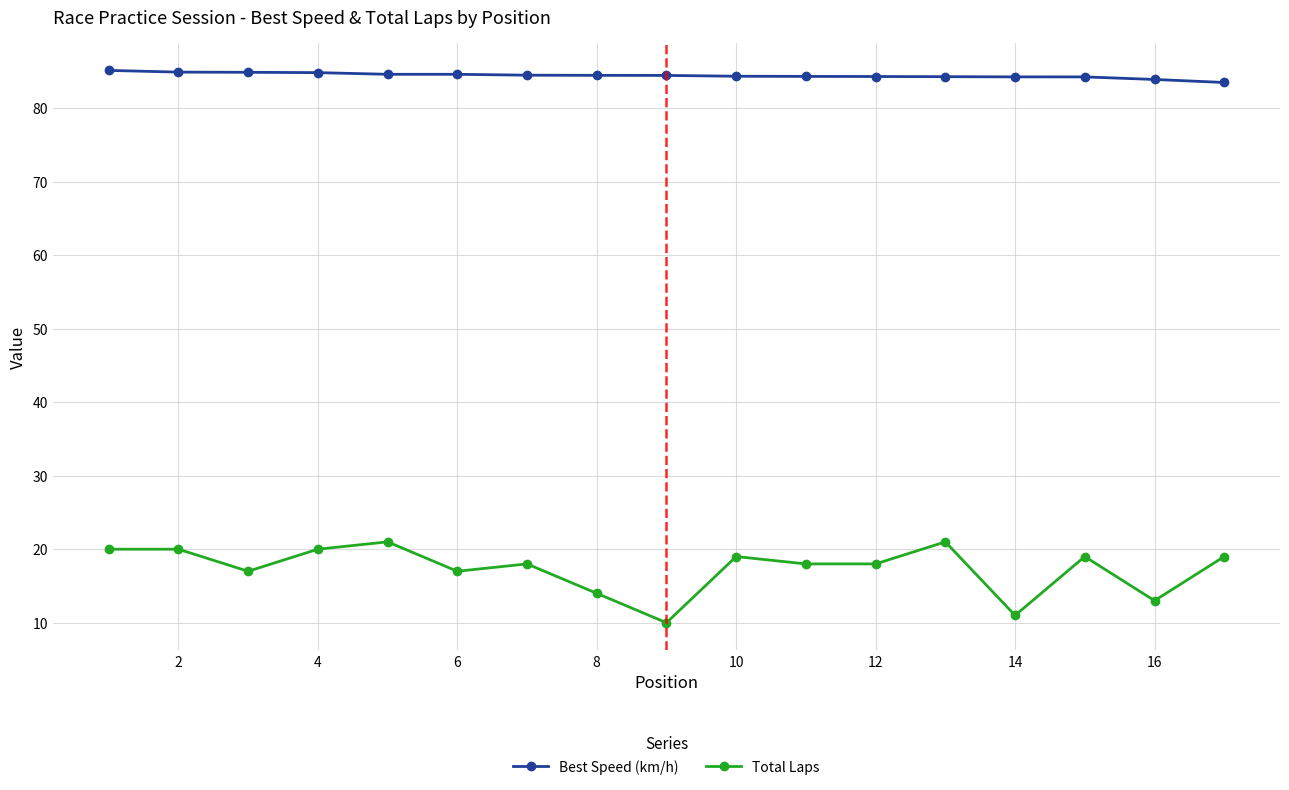

List the series in order of their peak value, highest first.

Best Speed (km/h), Total Laps